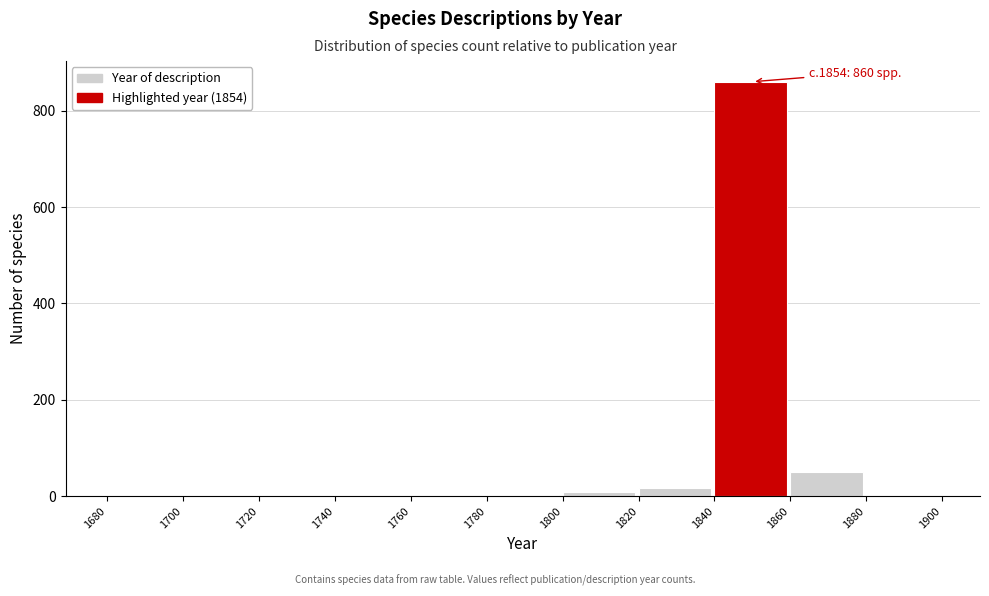

Which range on the x-axis has the tallest bar?

1840 to 1860